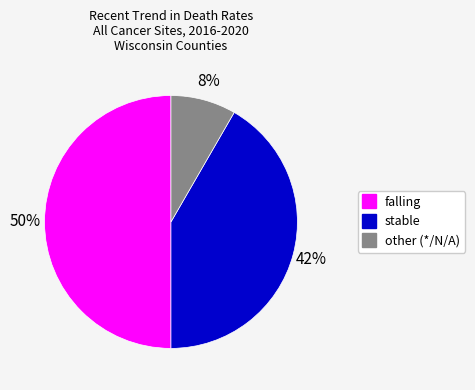

Do falling and other together represent more than half of the pie?

Yes